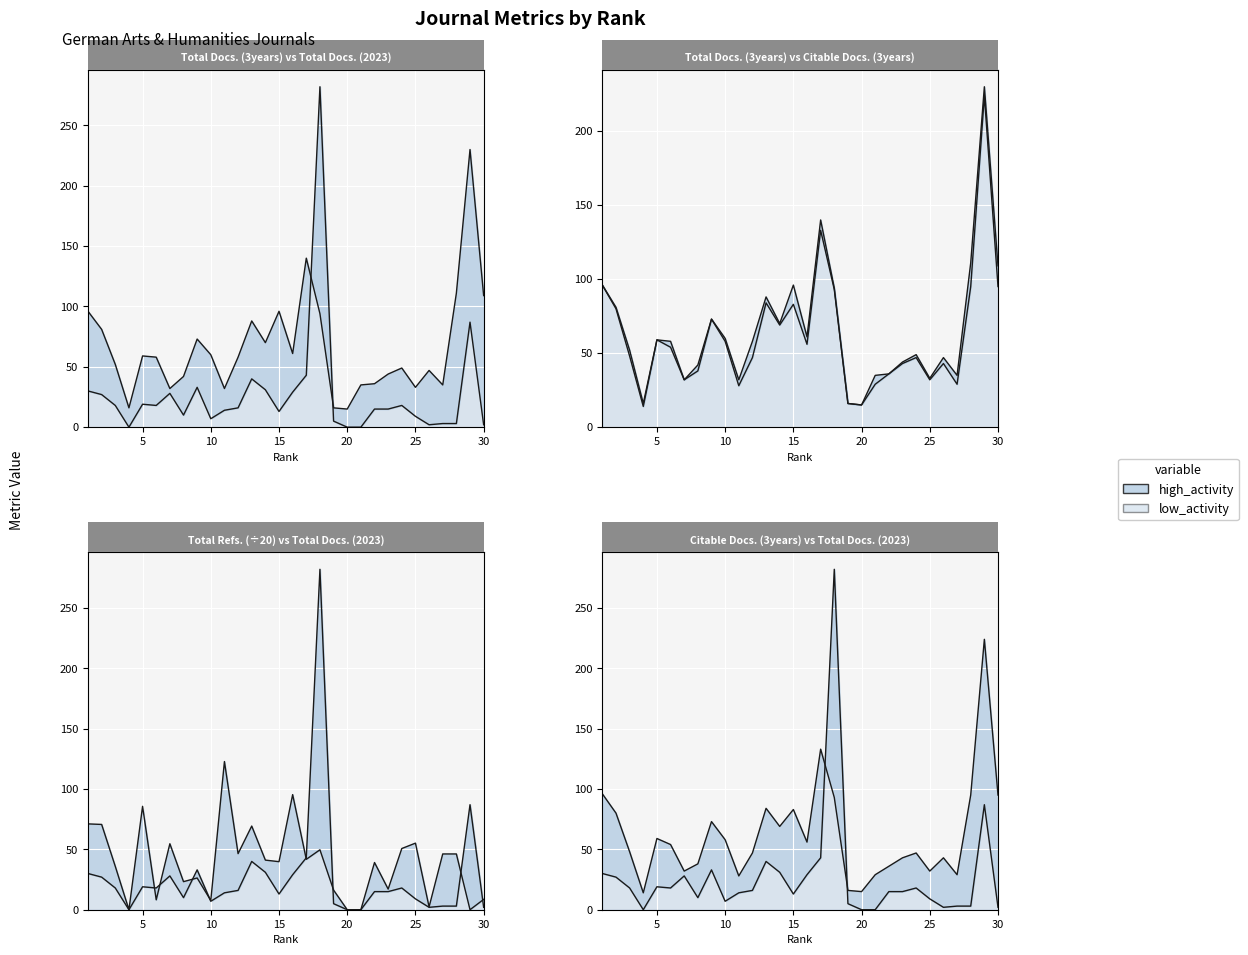

How many values in the Total Docs. (2023) series exceed 16?

14